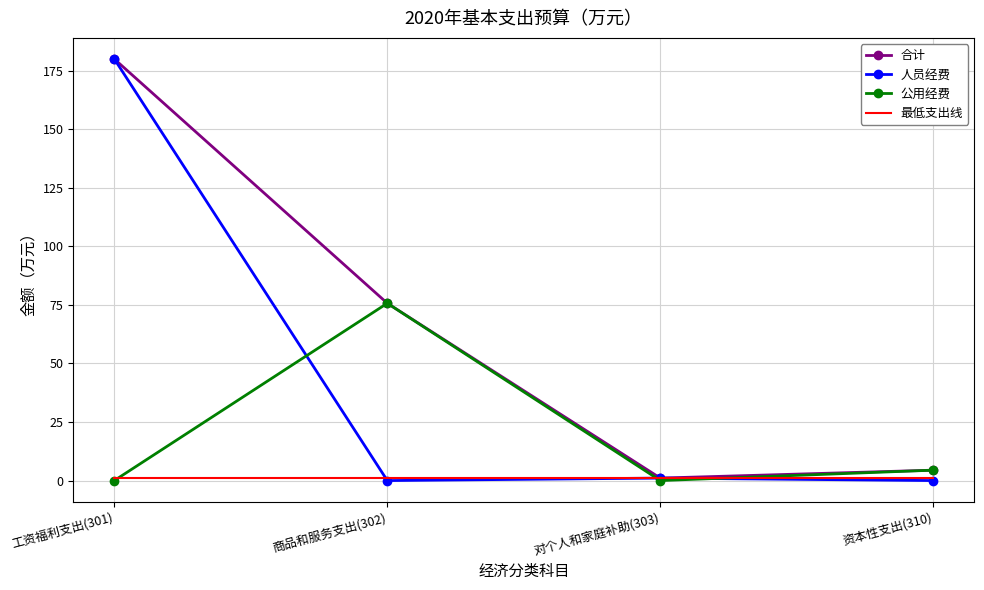

True or false: 公用经费 has more than 0 points higher than both neighbors.

True